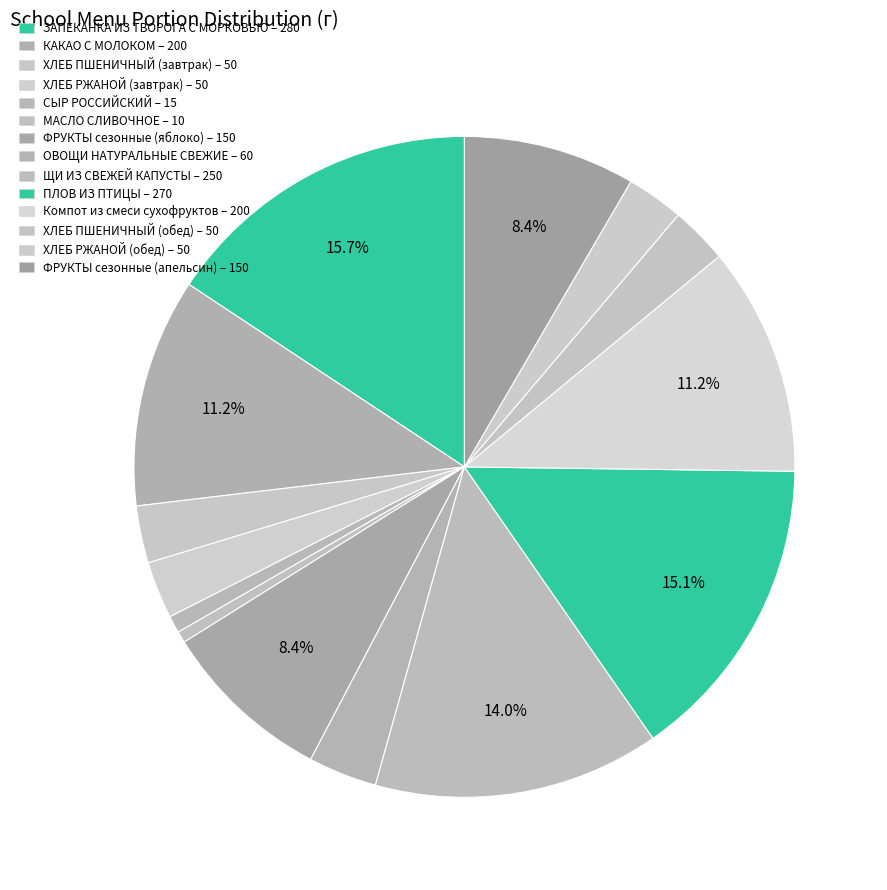

Approximately how many times larger is the value at ЩИ ИЗ СВЕЖЕЙ КАПУСТЫ compared to ЗАПЕКАНКА ИЗ ТВОРОГА С МОРКОВЬЮ?

0.9